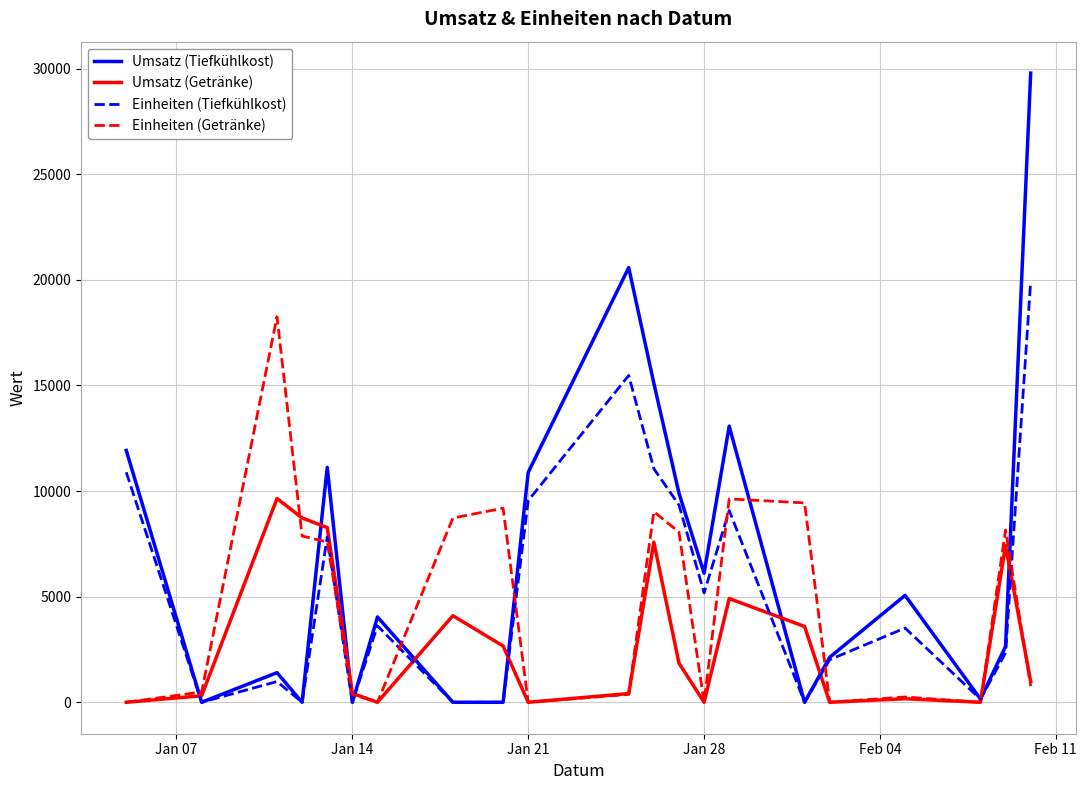

Which series has the largest total across all categories?

Umsatz (Tiefkühlkost)